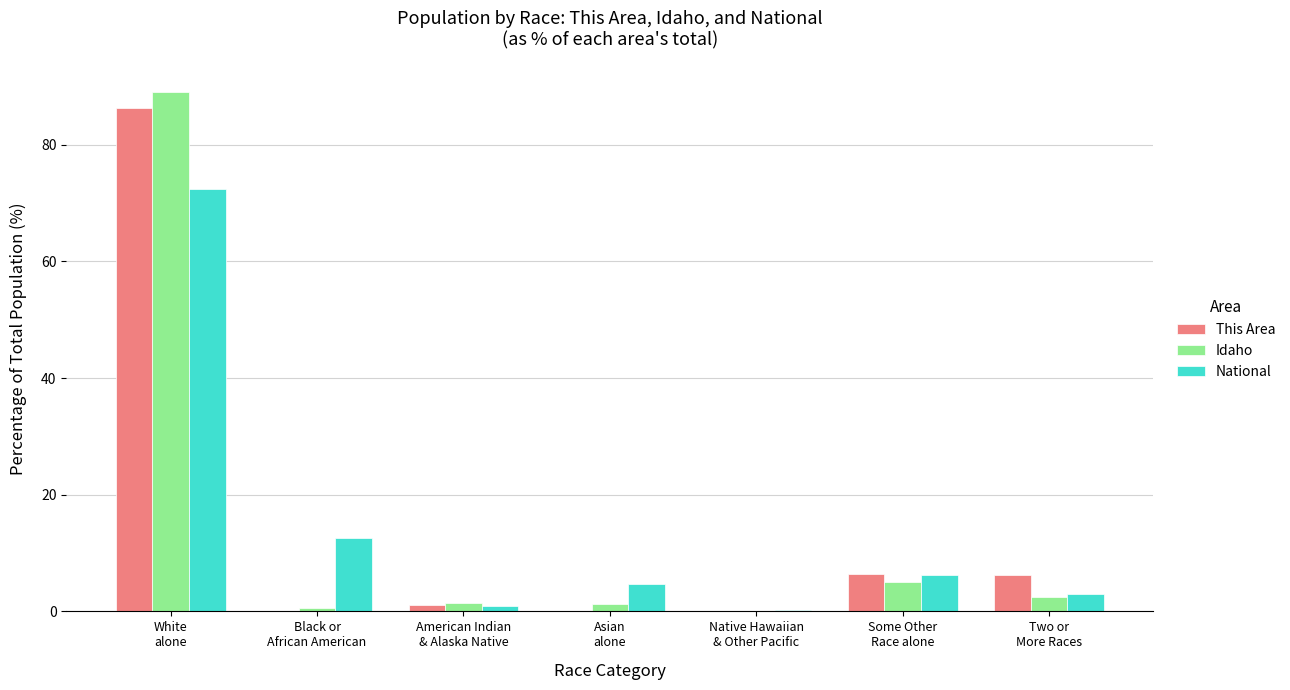

Which series changed the most between Black or
African American and Native Hawaiian
& Other Pacific?

National